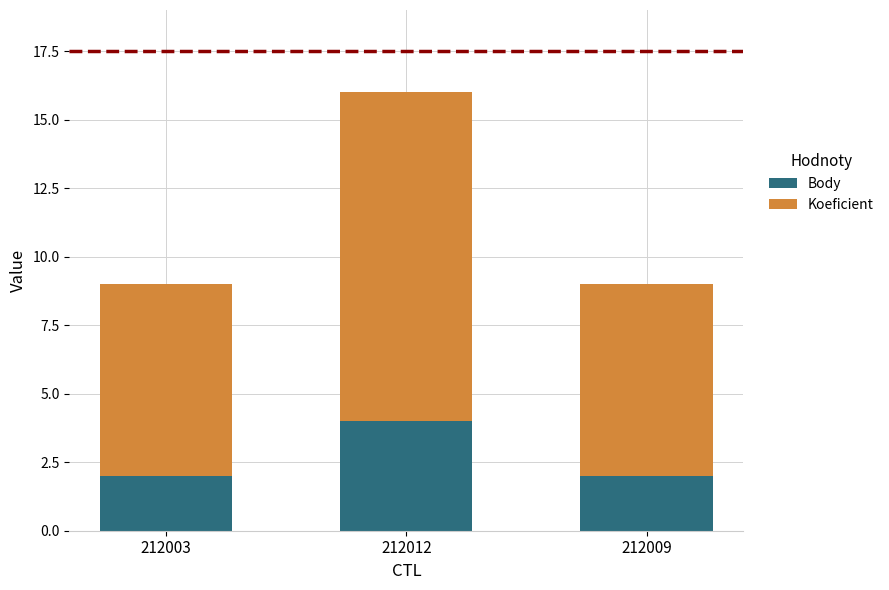

Is it true that Body equals 2 at 212009?

True